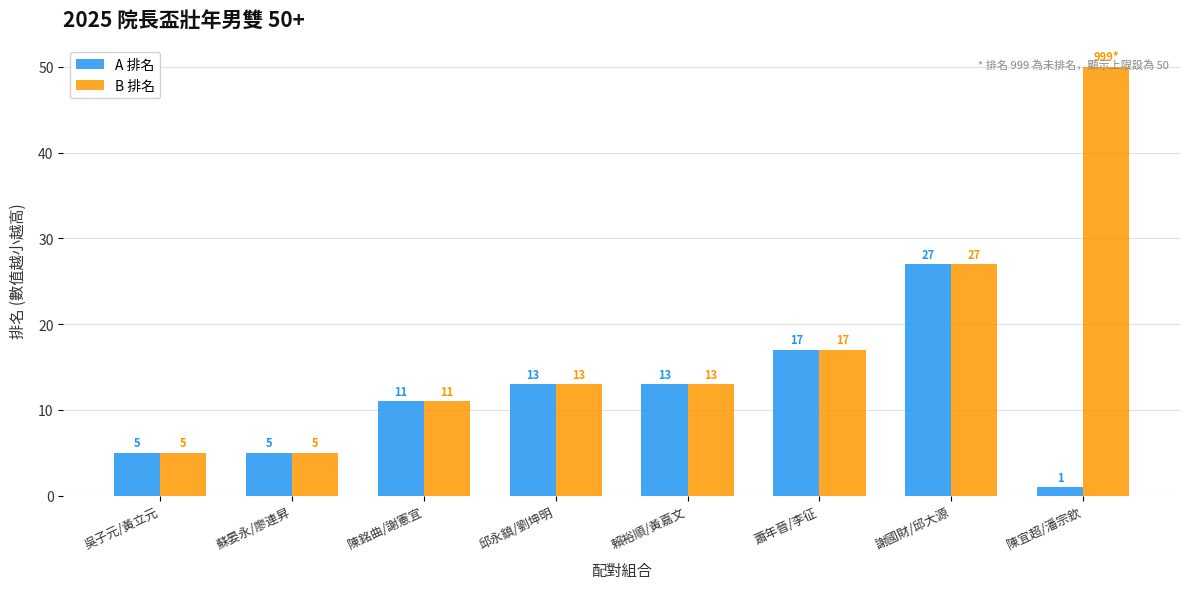

Count the number of data series in this chart.

2